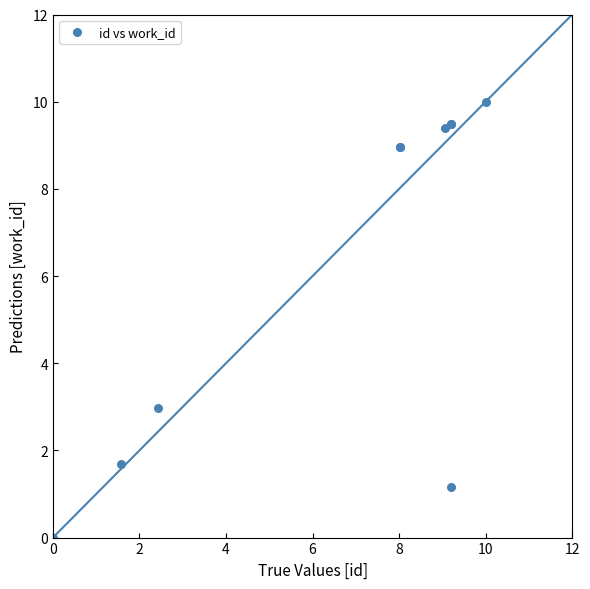

What Y value in the scatter plot is closest to 5?

3.0